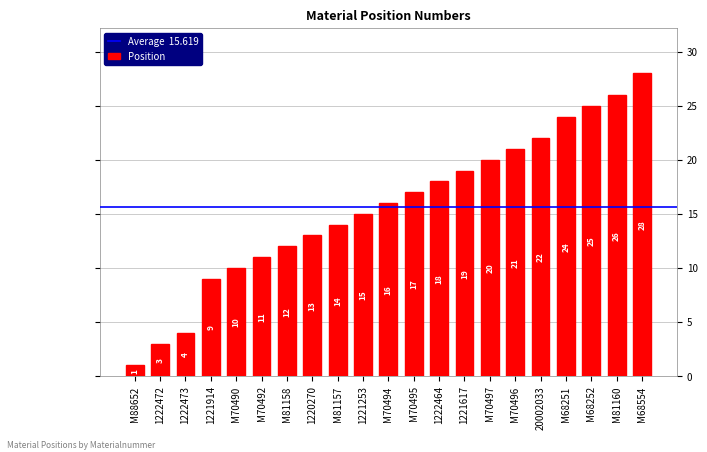

The value at M68251 is 24. True or false?

True